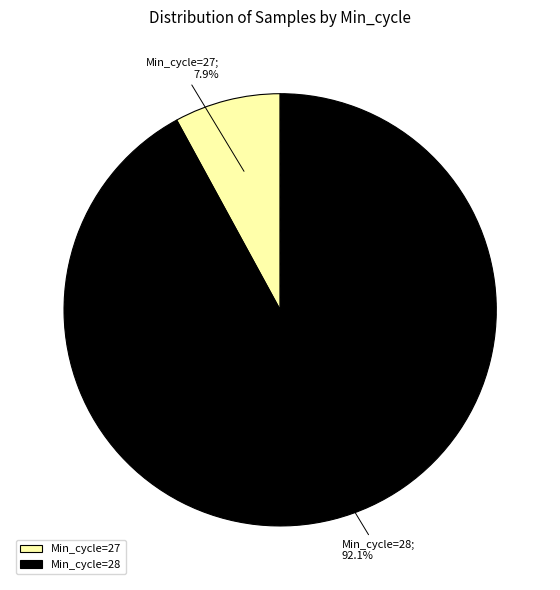

Rank the categories by value from highest to lowest.

Min_cycle=28, Min_cycle=27